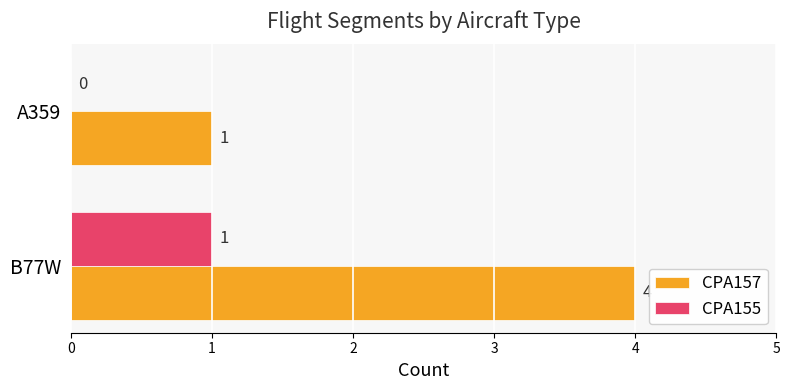

At which label does CPA157 reach its peak?

B77W